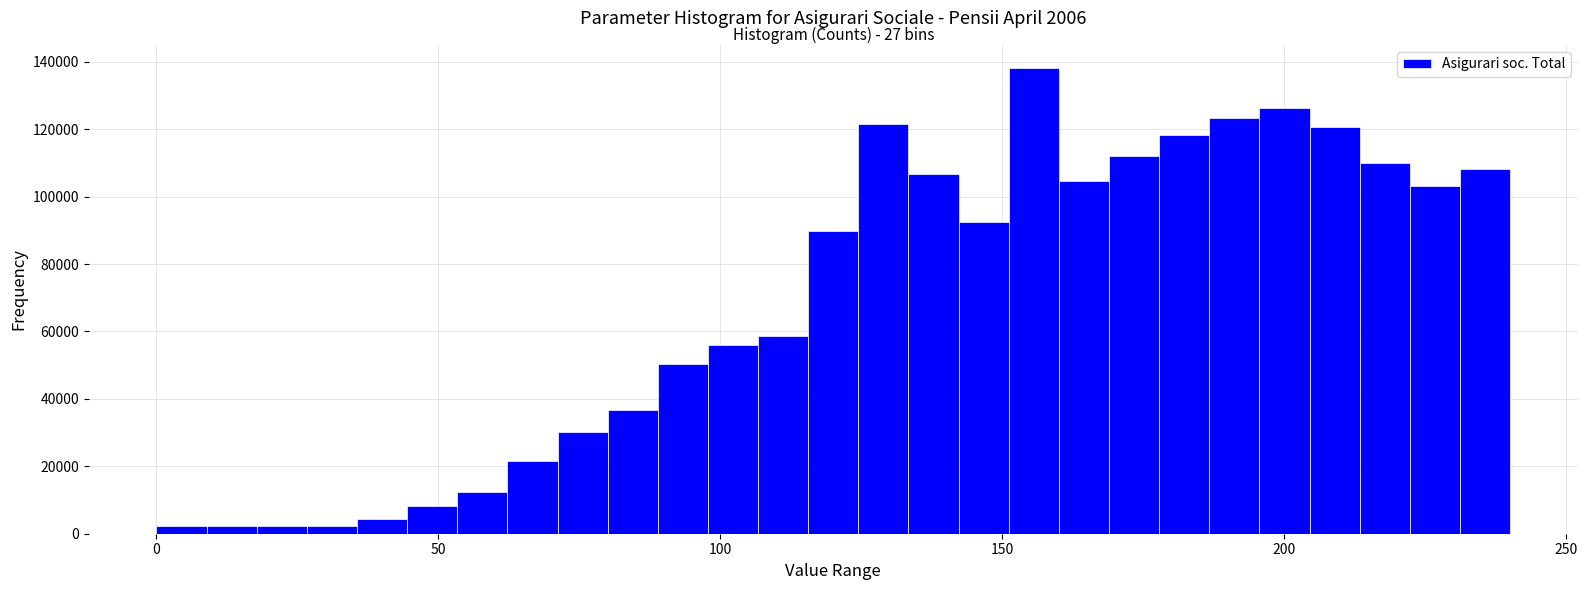

Read against the x-axis, roughly where is the centre of the tallest bar?

155